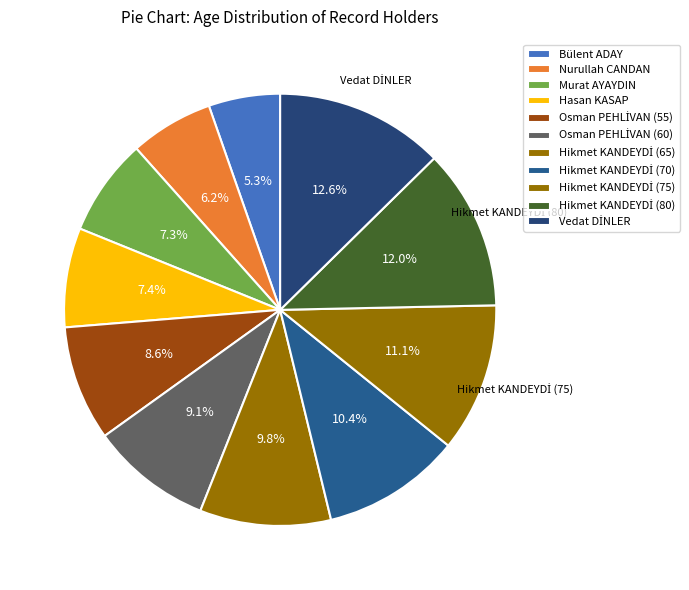

How many segments does this pie chart have?

11